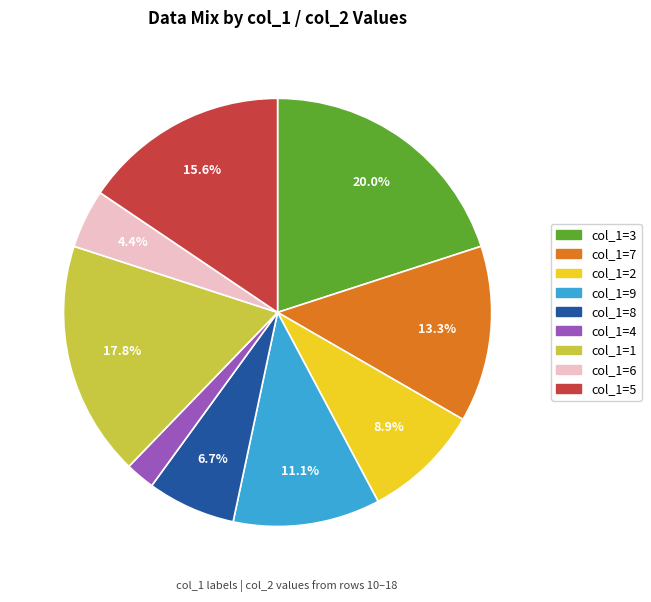

Does any single category account for the majority?

No